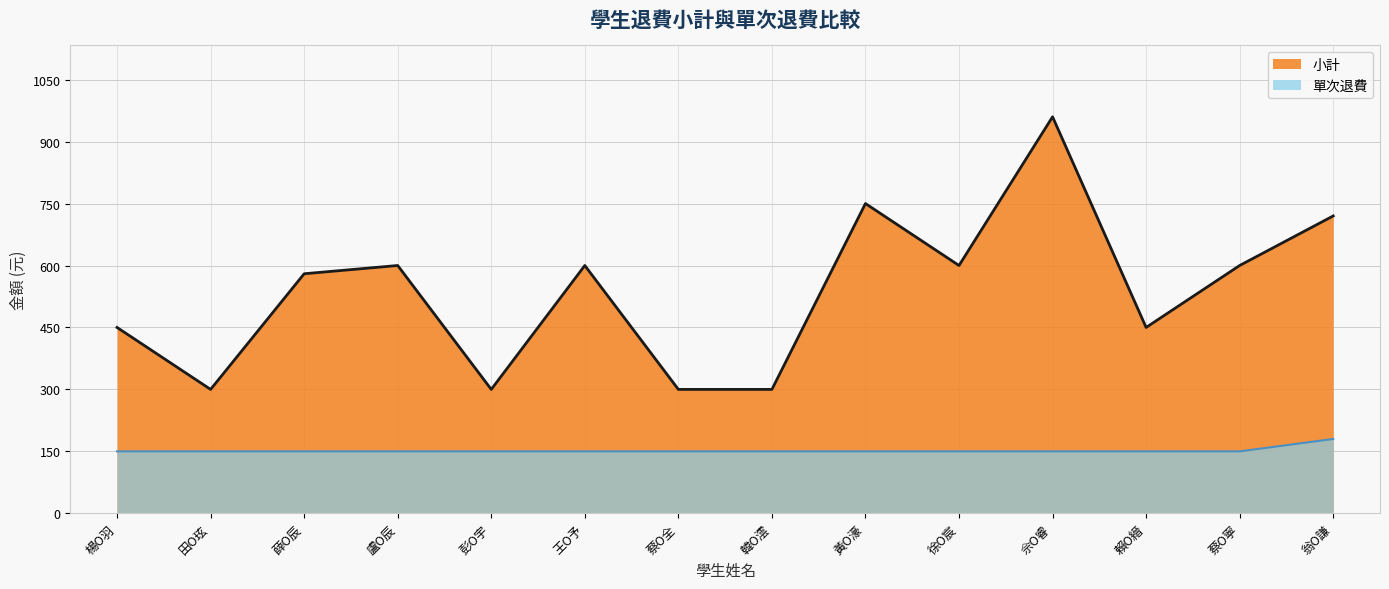

How many interior local peaks does the 小計 series have?

4